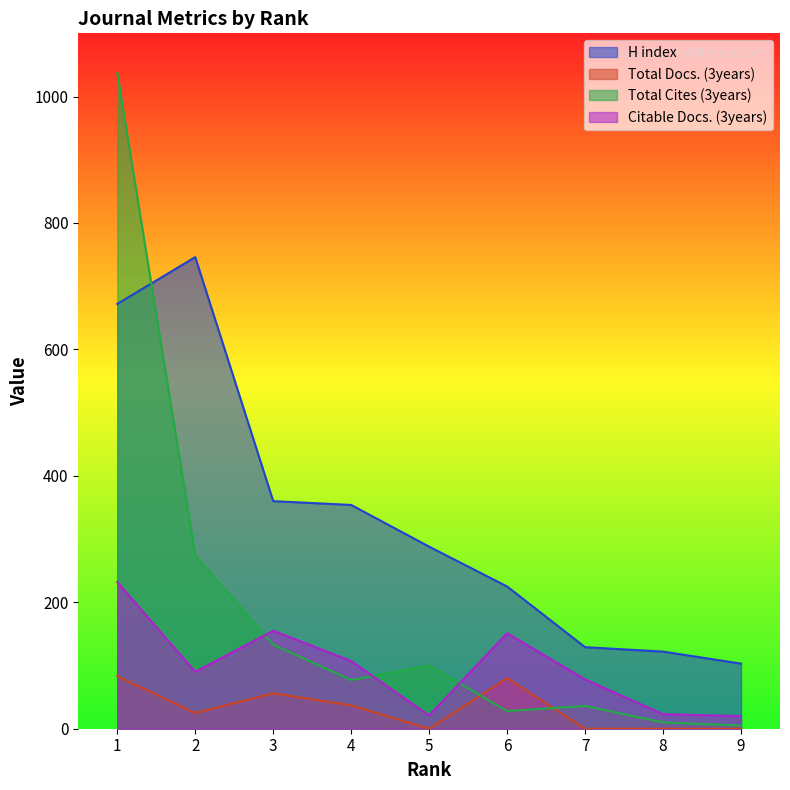

How many lines are shown in the chart?

4